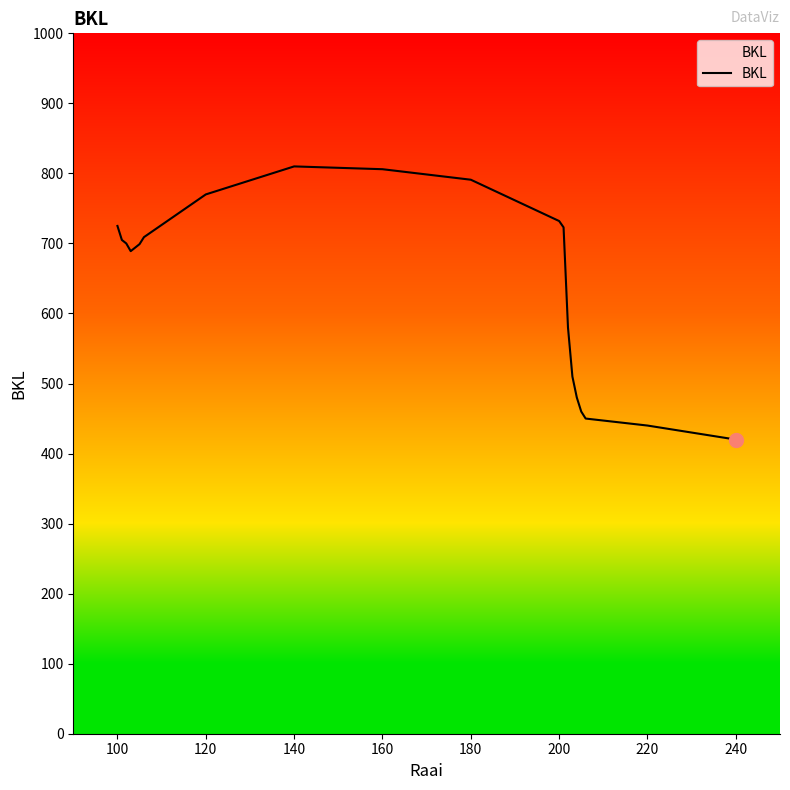

What is the minimum value shown in the chart?

420